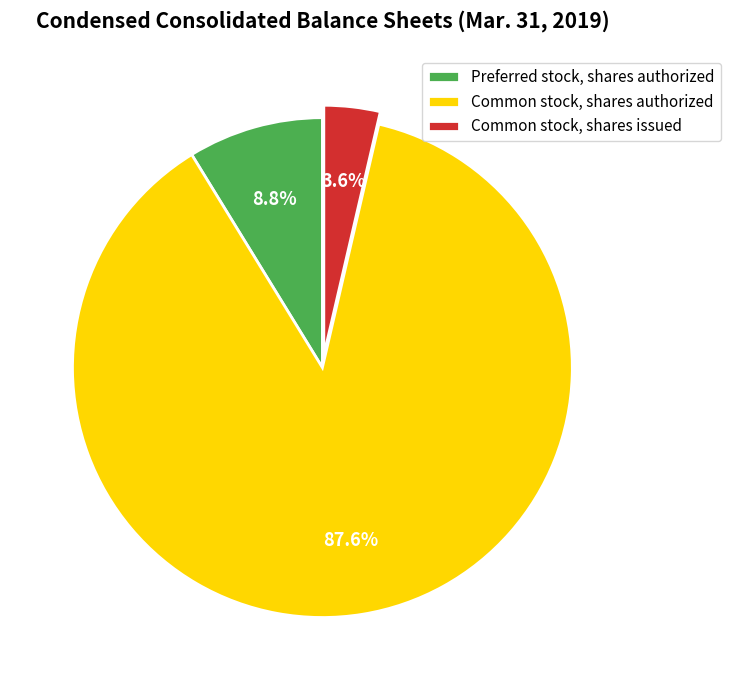

Between Common stock, shares authorized and Preferred stock, shares authorized, which is larger?

Common stock, shares authorized